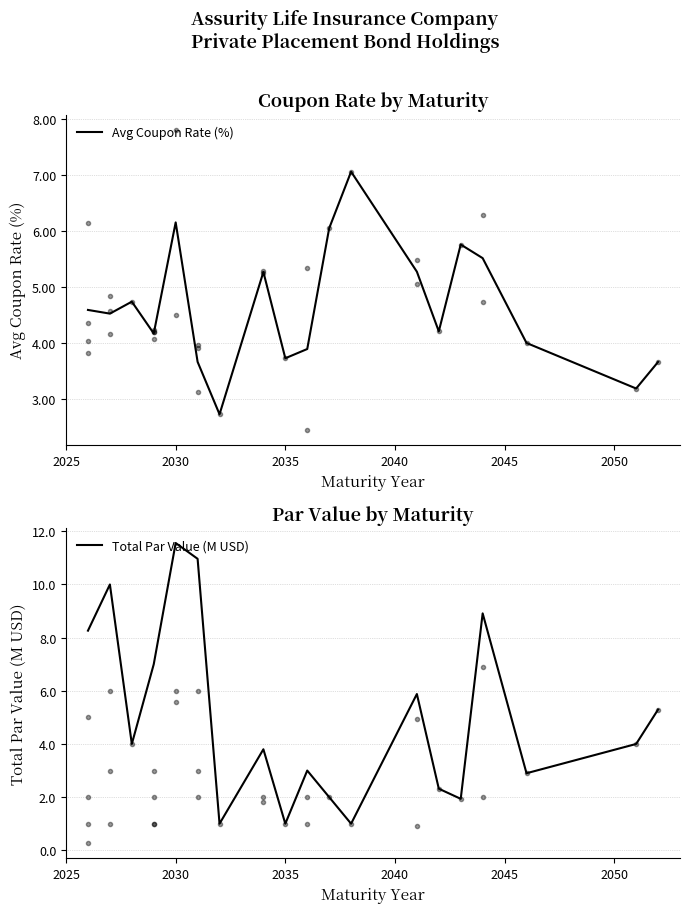

What is the minimum value for Avg Coupon Rate (%)?

2.7